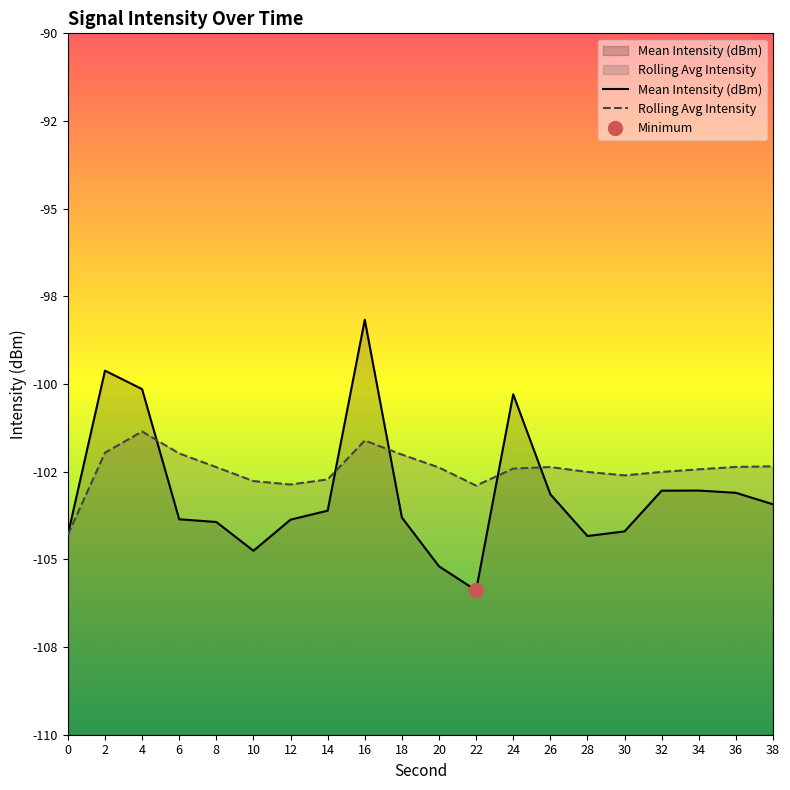

Between 24 and 26, which series saw the biggest shift?

Mean Intensity (dBm)